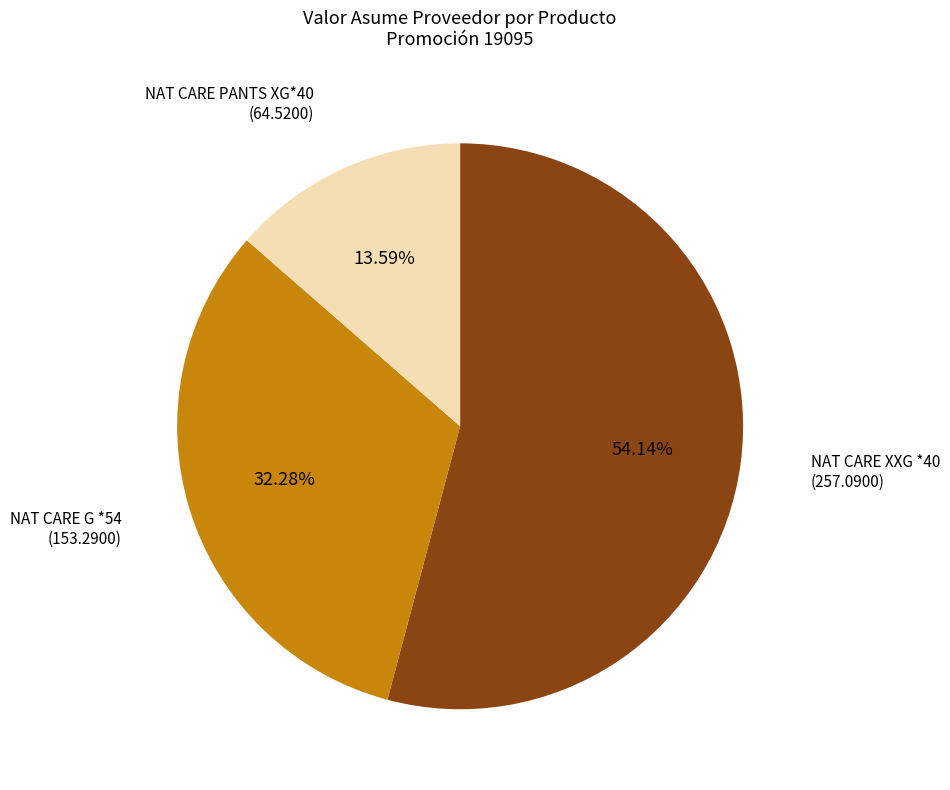

Is there a majority slice in this chart?

Yes